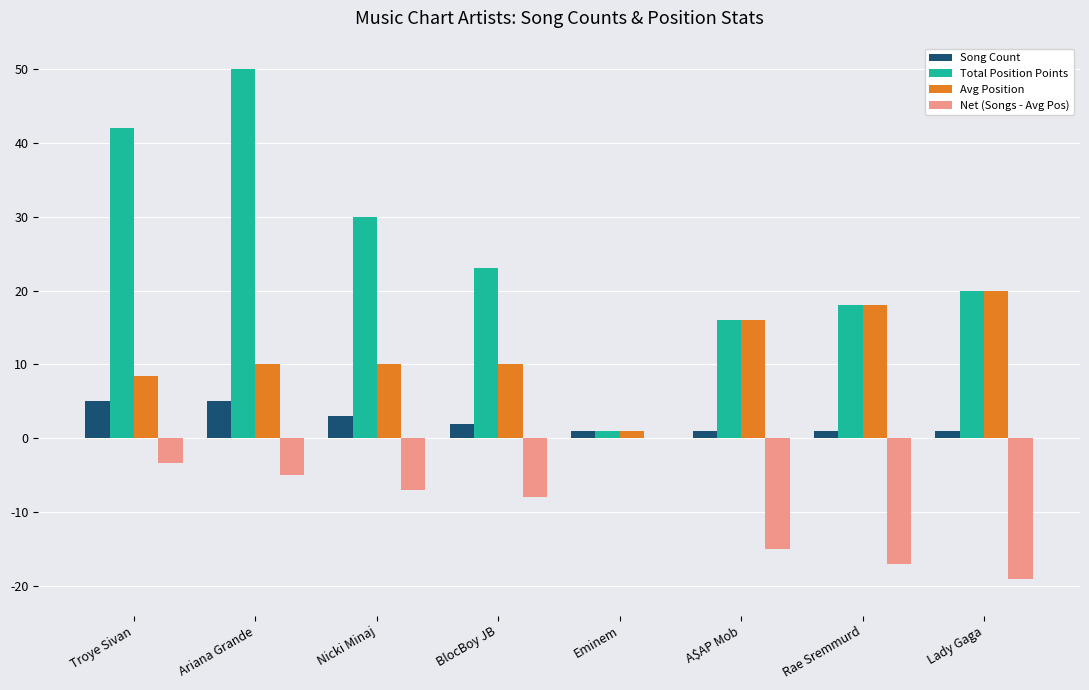

Reading left to right, list all the values displayed in this chart.

Song Count: Troye Sivan=5.0	Ariana Grande=5.0	Nicki Minaj=3.0	BlocBoy JB=2.0	Eminem=1.0	A$AP Mob=1.0	Rae Sremmurd=1.0	Lady Gaga=1.0
Total Position Points: Troye Sivan=42.0	Ariana Grande=50.0	Nicki Minaj=30.0	BlocBoy JB=23.0	Eminem=1.0	A$AP Mob=16.0	Rae Sremmurd=18.0	Lady Gaga=20.0
Avg Position: Troye Sivan=8.4	Ariana Grande=10.0	Nicki Minaj=10.0	BlocBoy JB=10.0	Eminem=1.0	A$AP Mob=16.0	Rae Sremmurd=18.0	Lady Gaga=20.0
Net (Songs - Avg Pos): Troye Sivan=-3.4	Ariana Grande=-5.0	Nicki Minaj=-7.0	BlocBoy JB=-8.0	Eminem=0.0	A$AP Mob=-15.0	Rae Sremmurd=-17.0	Lady Gaga=-19.0